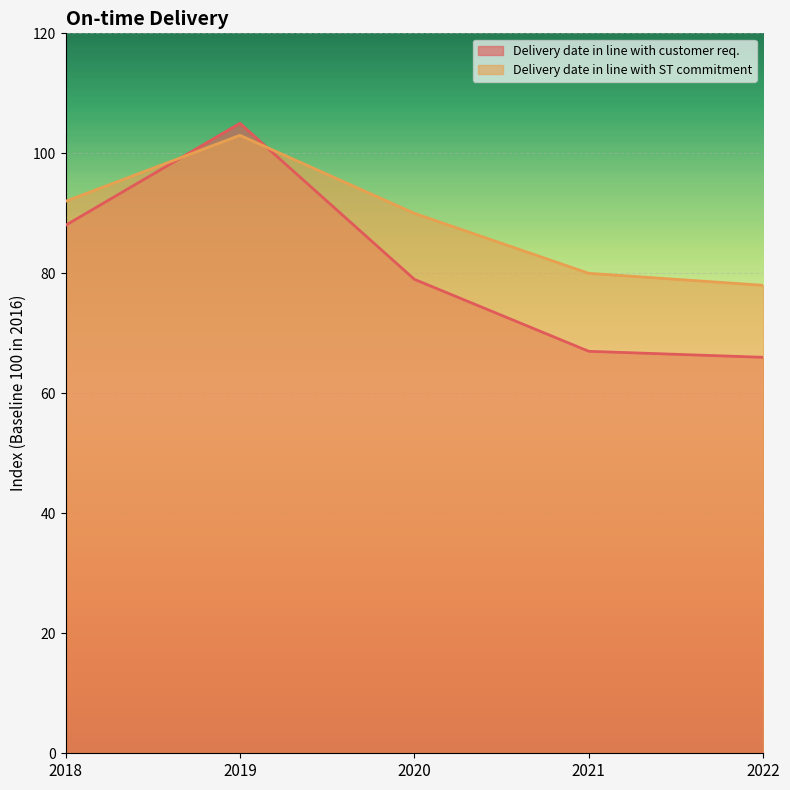

What is the value of the Delivery date in line with customer req. point at the 2nd from the left?

105